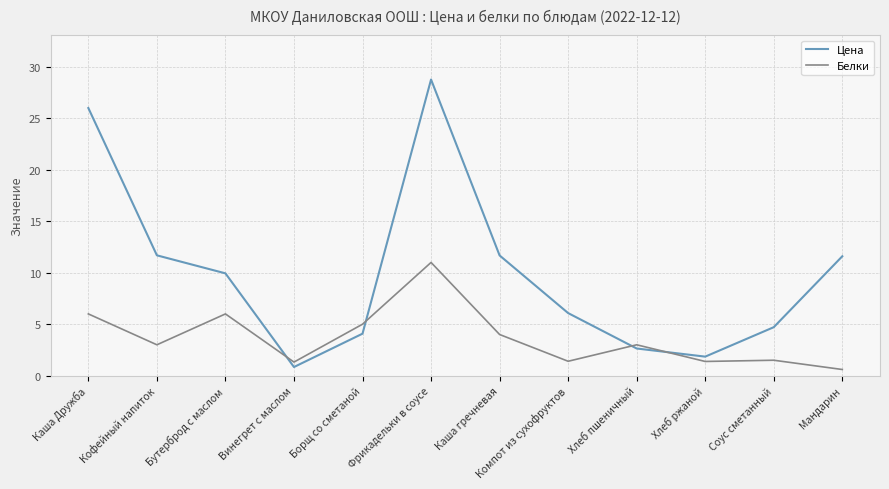

In Белки, how many points are lower than both neighbors (excluding endpoints)?

4